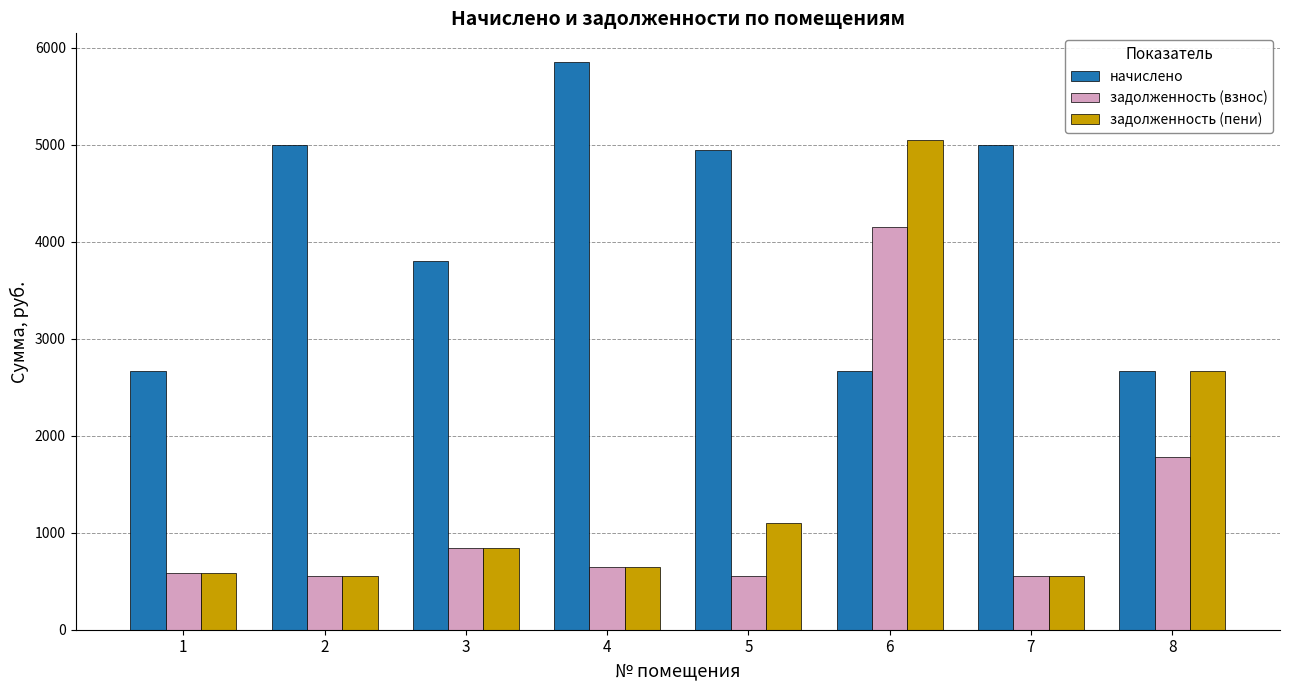

Rank the series by their maximum value, from highest to lowest.

начислено, задолженность (пени), задолженность (взнос)